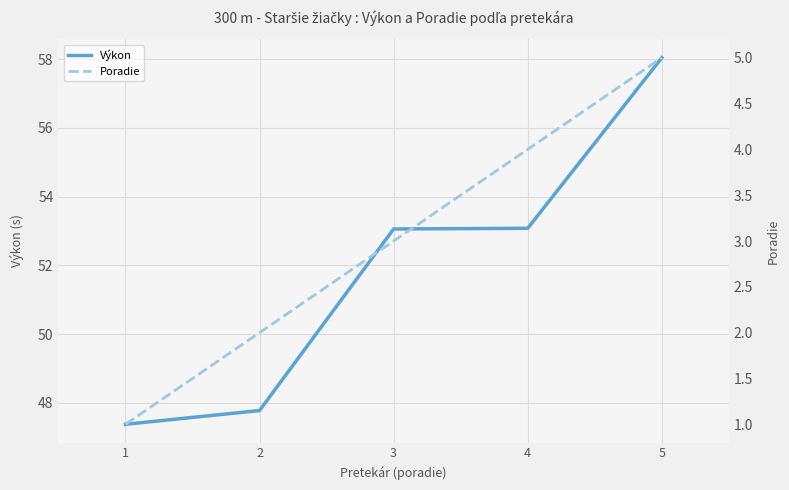

True or false: Výkon has a value of 47.4 at 1.

True